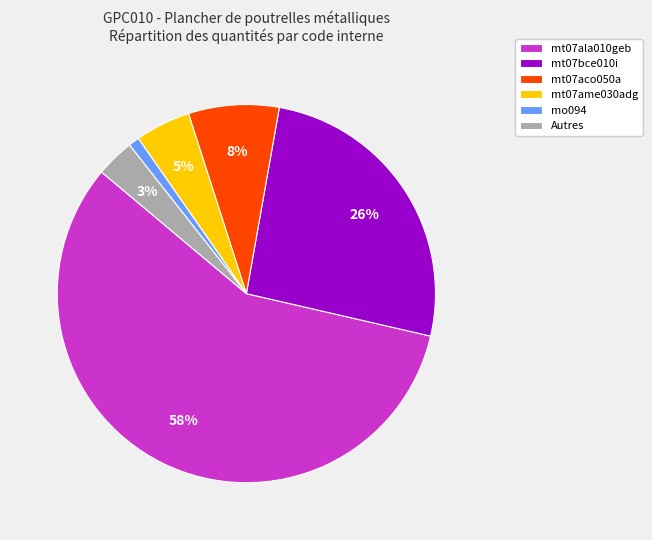

To the nearest percent, what is the average slice percentage?

17%